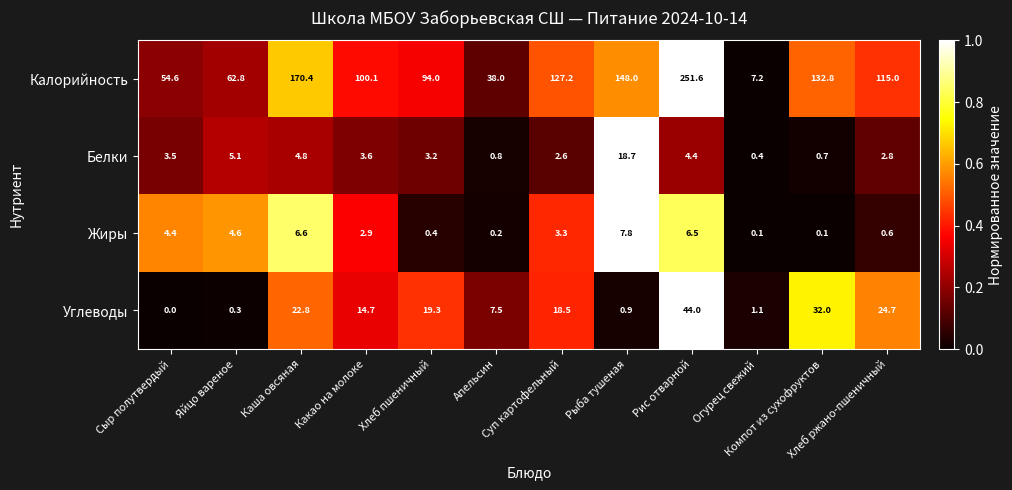

How many data points in Углеводы are less than 18?

6